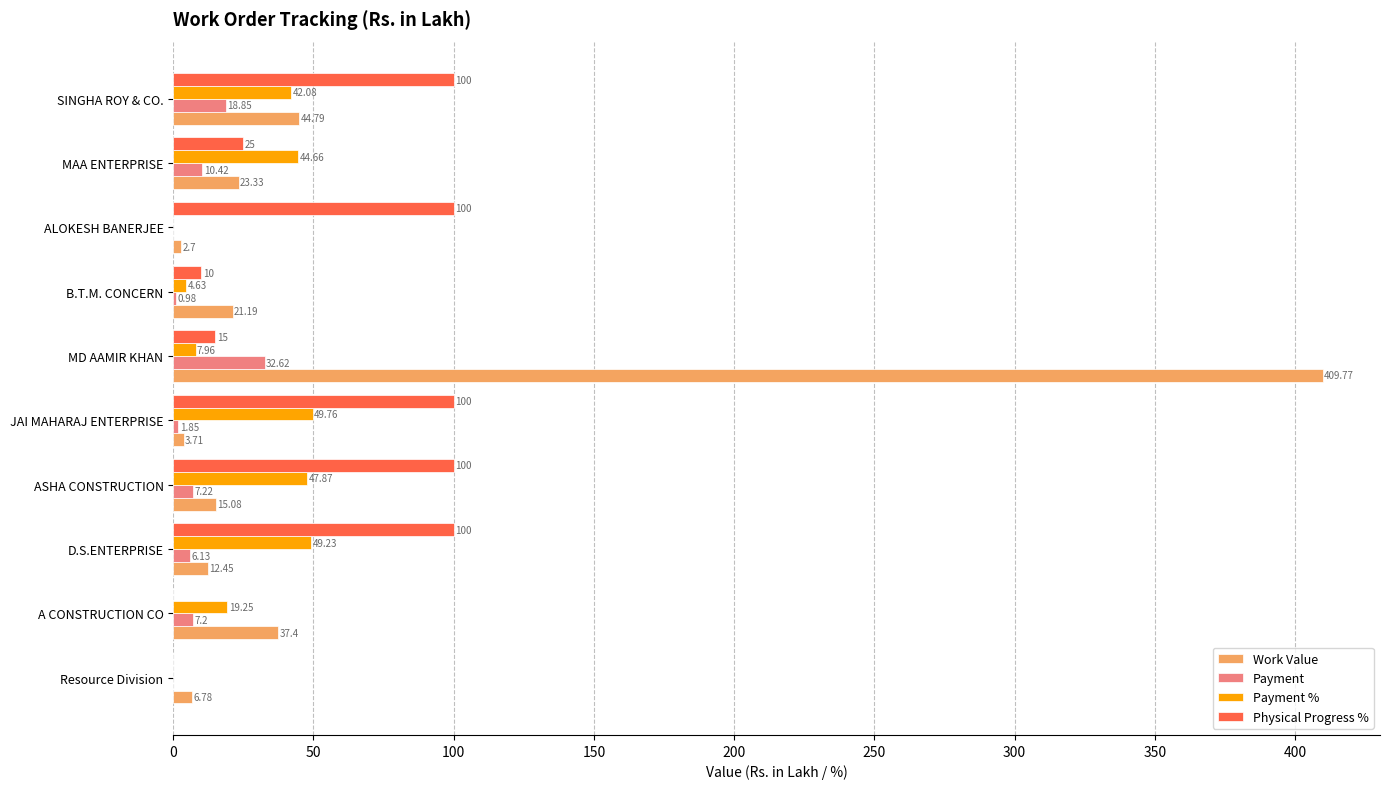

What is the total value across all series at JAI MAHARAJ ENTERPRISE?

155.3